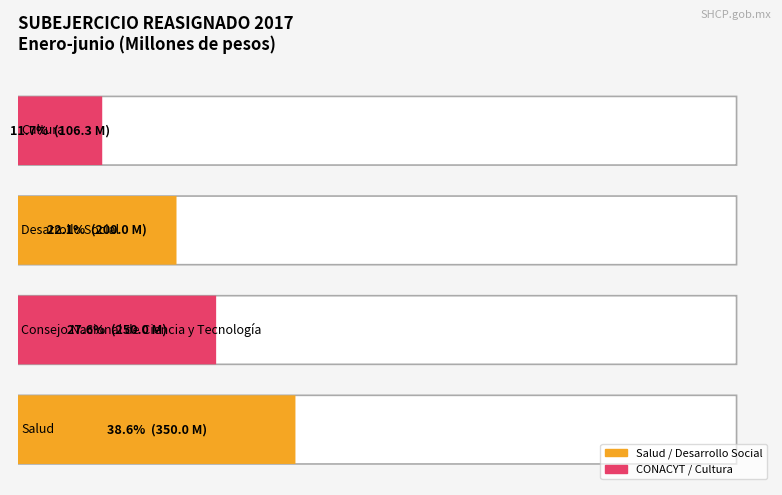

Are the bars grouped side by side (vs. stacked)?

No